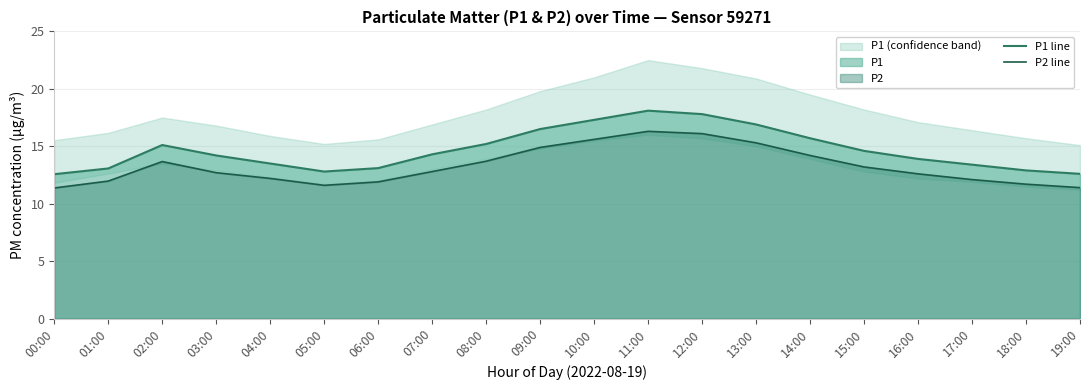

Rank the categories by P2 line value from lowest to highest.

00:00, 19:00, 05:00, 18:00, 06:00, 01:00, 17:00, 04:00, 16:00, 03:00, 07:00, 15:00, 02:00, 08:00, 14:00, 09:00, 13:00, 10:00, 12:00, 11:00